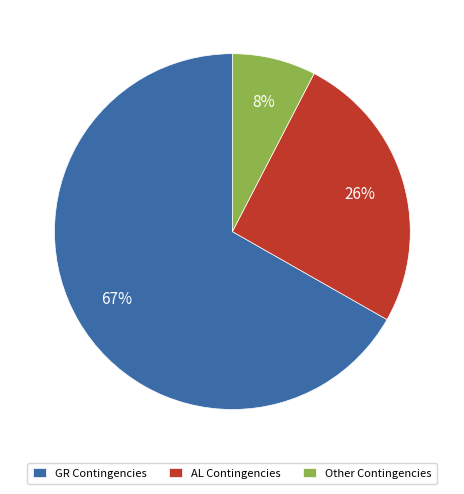

How many slices are in this pie chart?

3